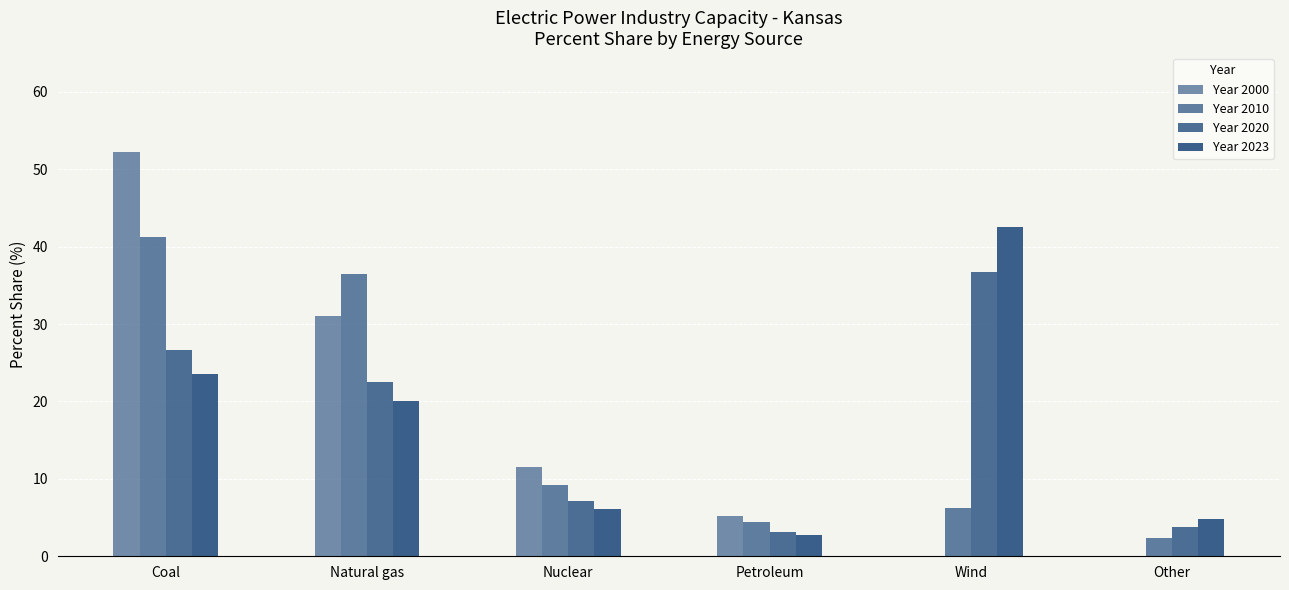

Reading right to left, what are all the values shown in this chart?

Year 2000: 0.1	0.0	5.2	11.5	31.0	52.2
Year 2010: 2.4	6.2	4.4	9.2	36.5	41.3
Year 2020: 3.8	36.7	3.2	7.2	22.5	26.6
Year 2023: 4.8	42.6	2.8	6.1	20.1	23.6